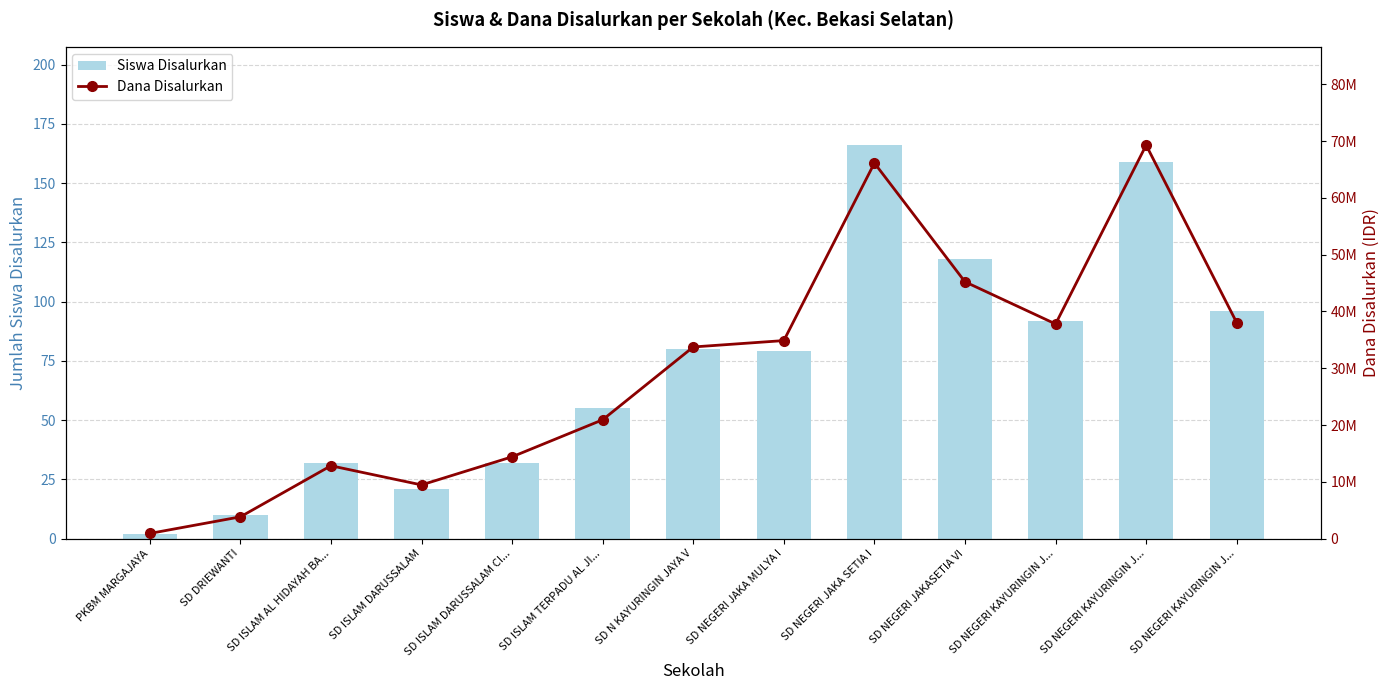

Does the chart contain stacked bars?

No